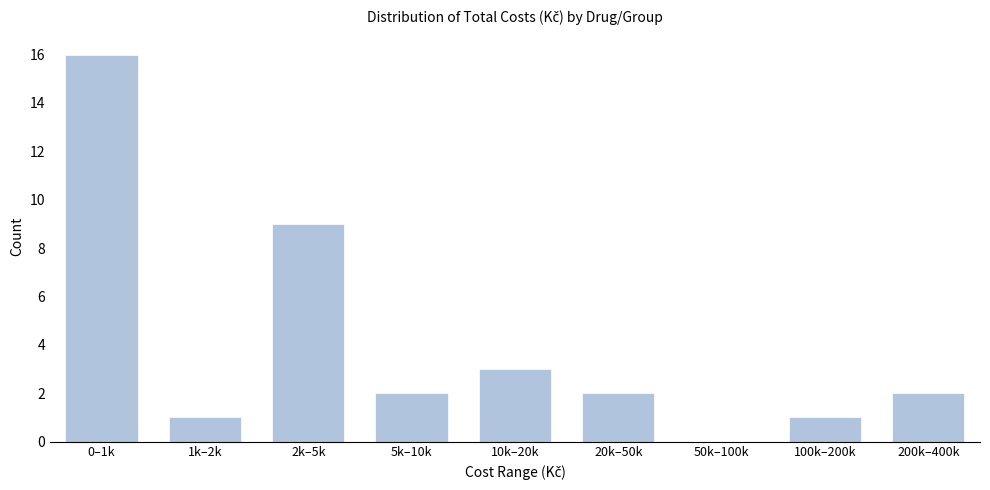

Reading right to left, transcribe all the data shown in this chart.

200k–400k=2	100k–200k=1	50k–100k=0	20k–50k=2	10k–20k=3	5k–10k=2	2k–5k=9	1k–2k=1	0–1k=16